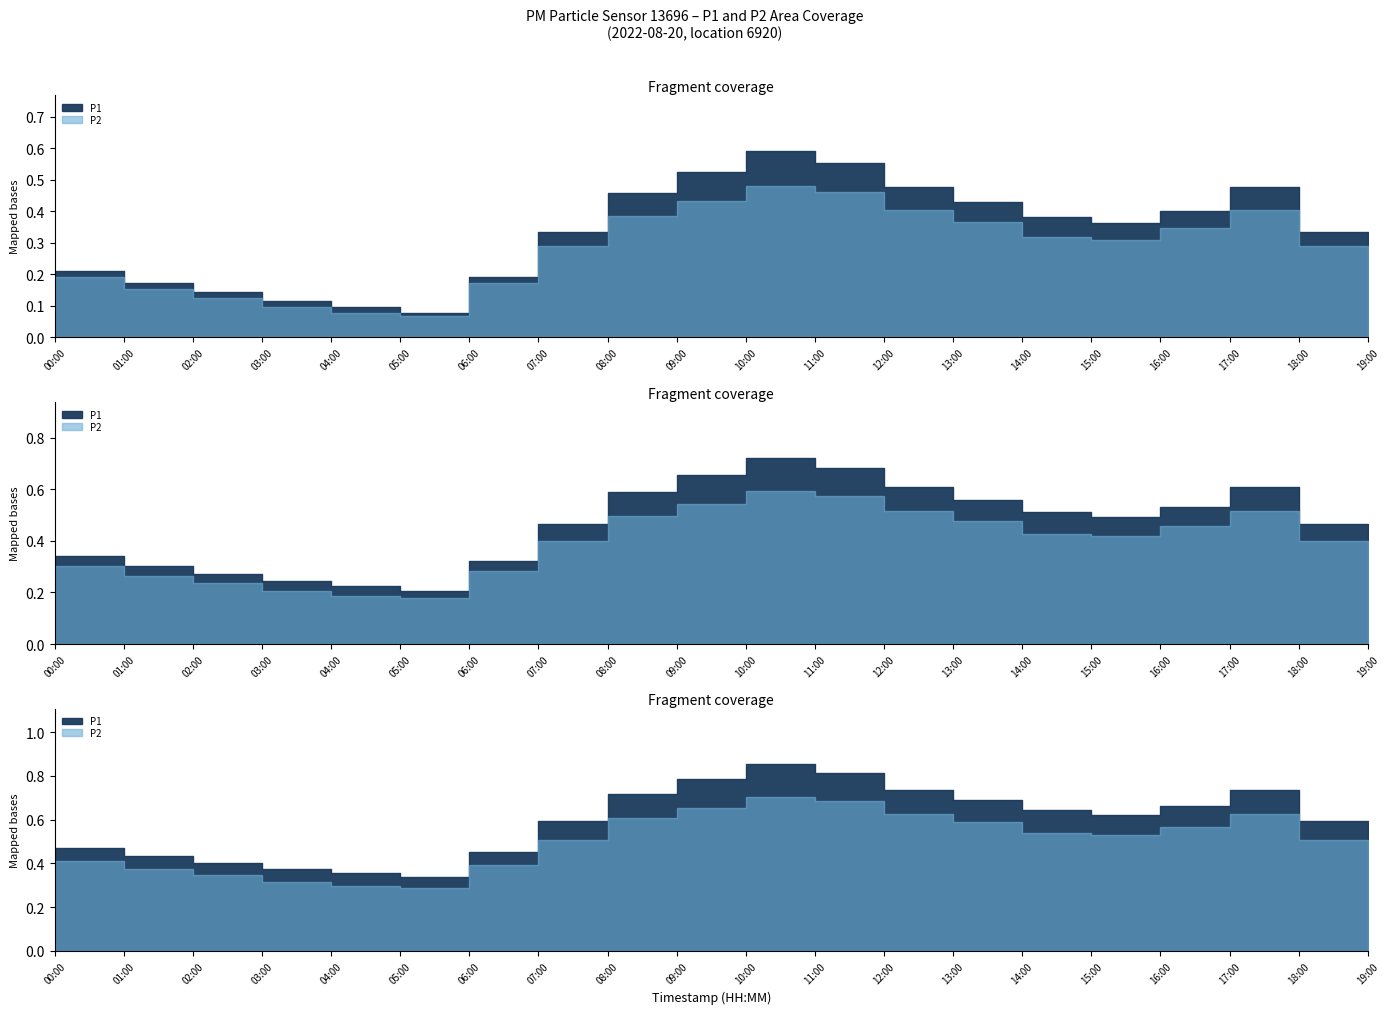

Where is the first local maximum for P1?

10:00